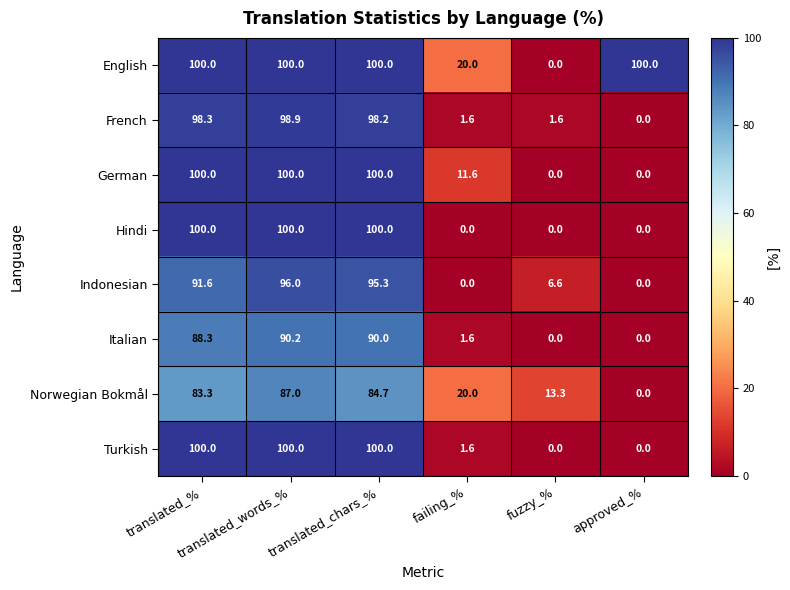

What is the difference between the second highest and minimum values in the German series?

100.0